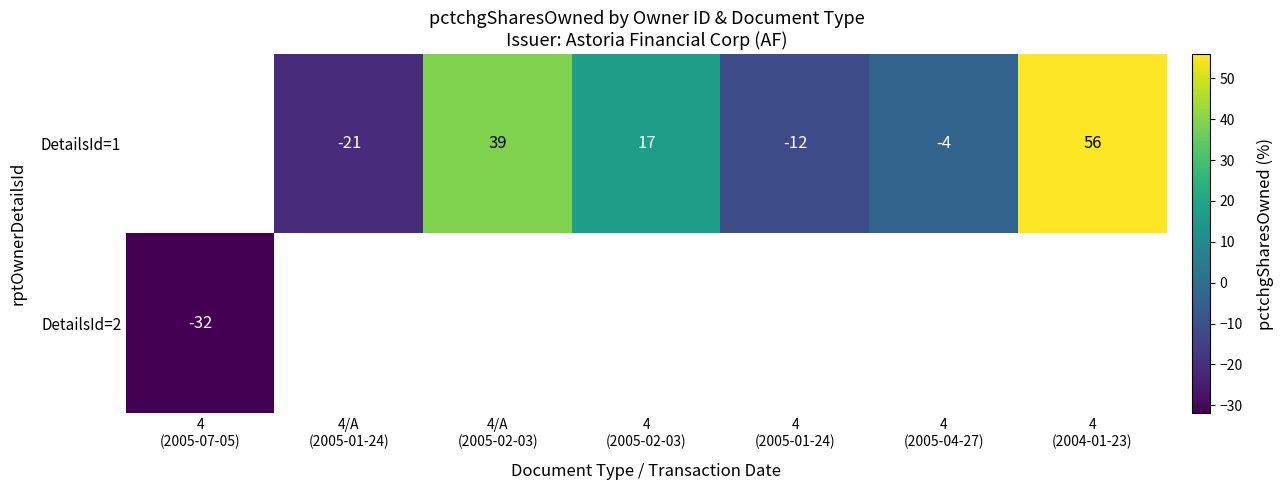

At which label does DetailsId=2 reach its minimum?

4 (2005-07-05)